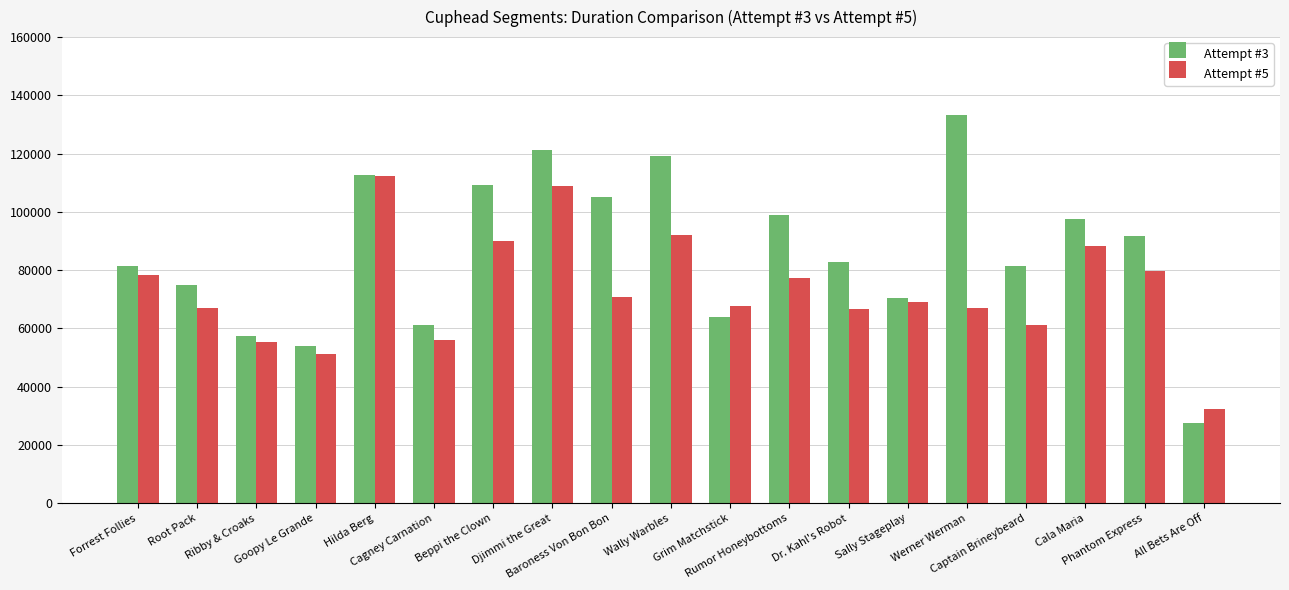

What is the approximate value of Attempt #3 at Dr. Kahl's Robot, to the nearest 100?

82800